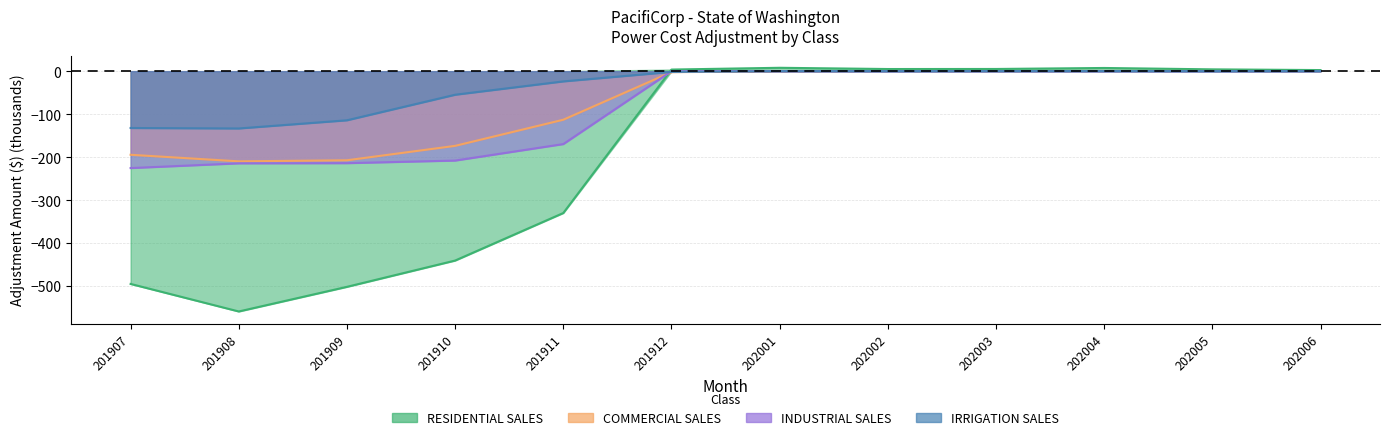

Which has a higher value, 202005 or 201908?

202005